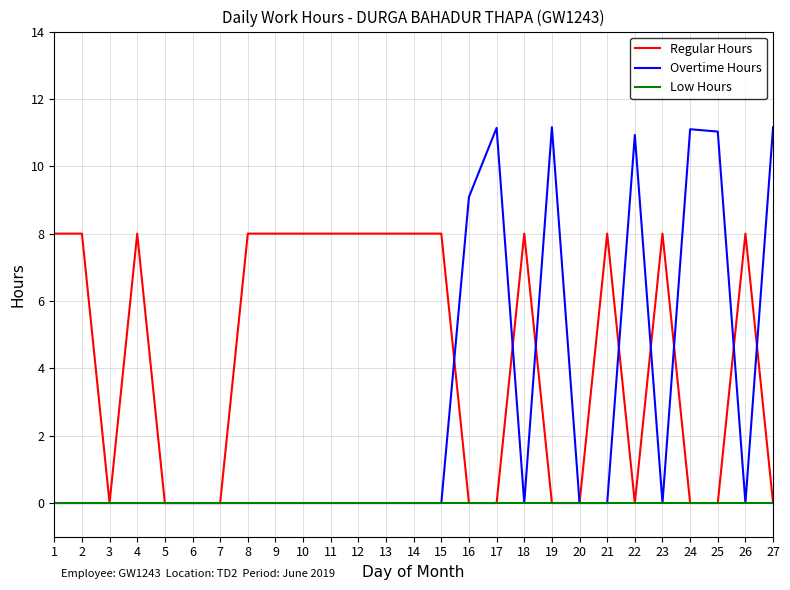

What is the difference between the Regular Hours values at 5 and 12?

8.0